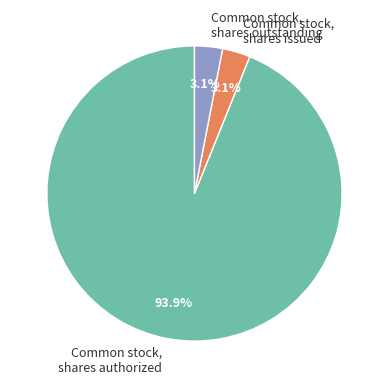

Which has a higher value, Common stock, shares issued or Common stock, shares authorized?

Common stock, shares authorized